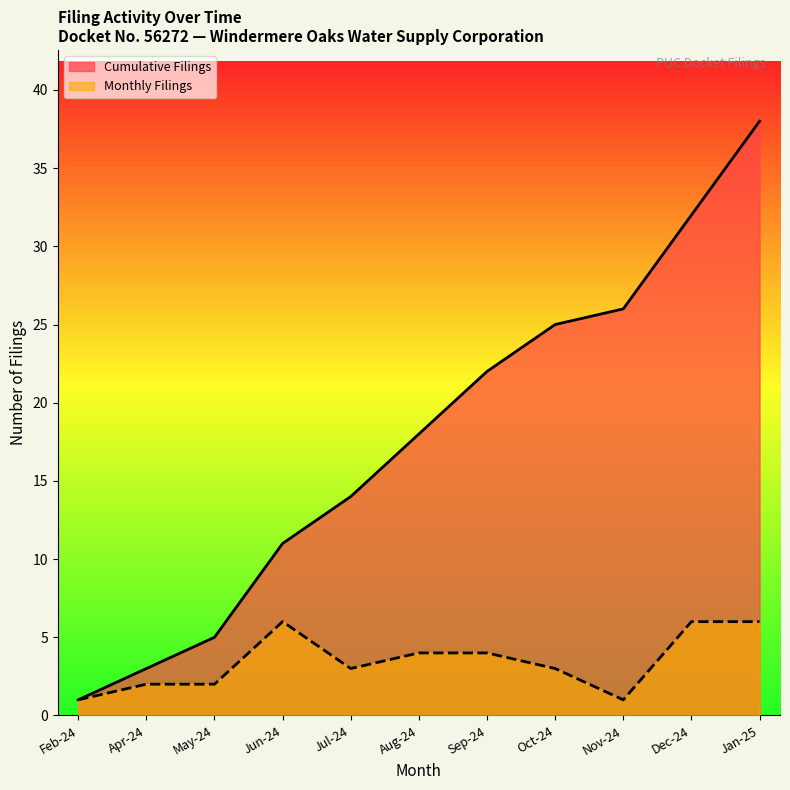

What is the value of the Monthly Filings point at the 11th from the left?

6